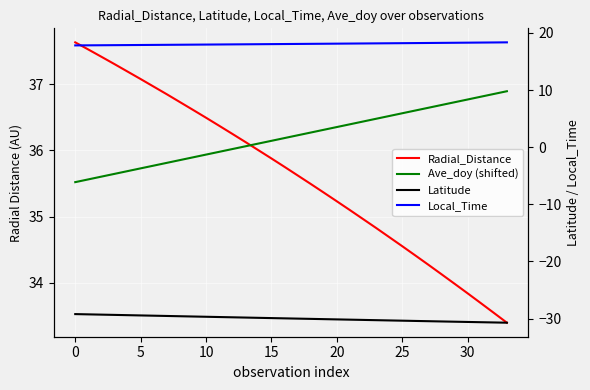

True or false: Radial_Distance has more than 1 interior local peaks.

False